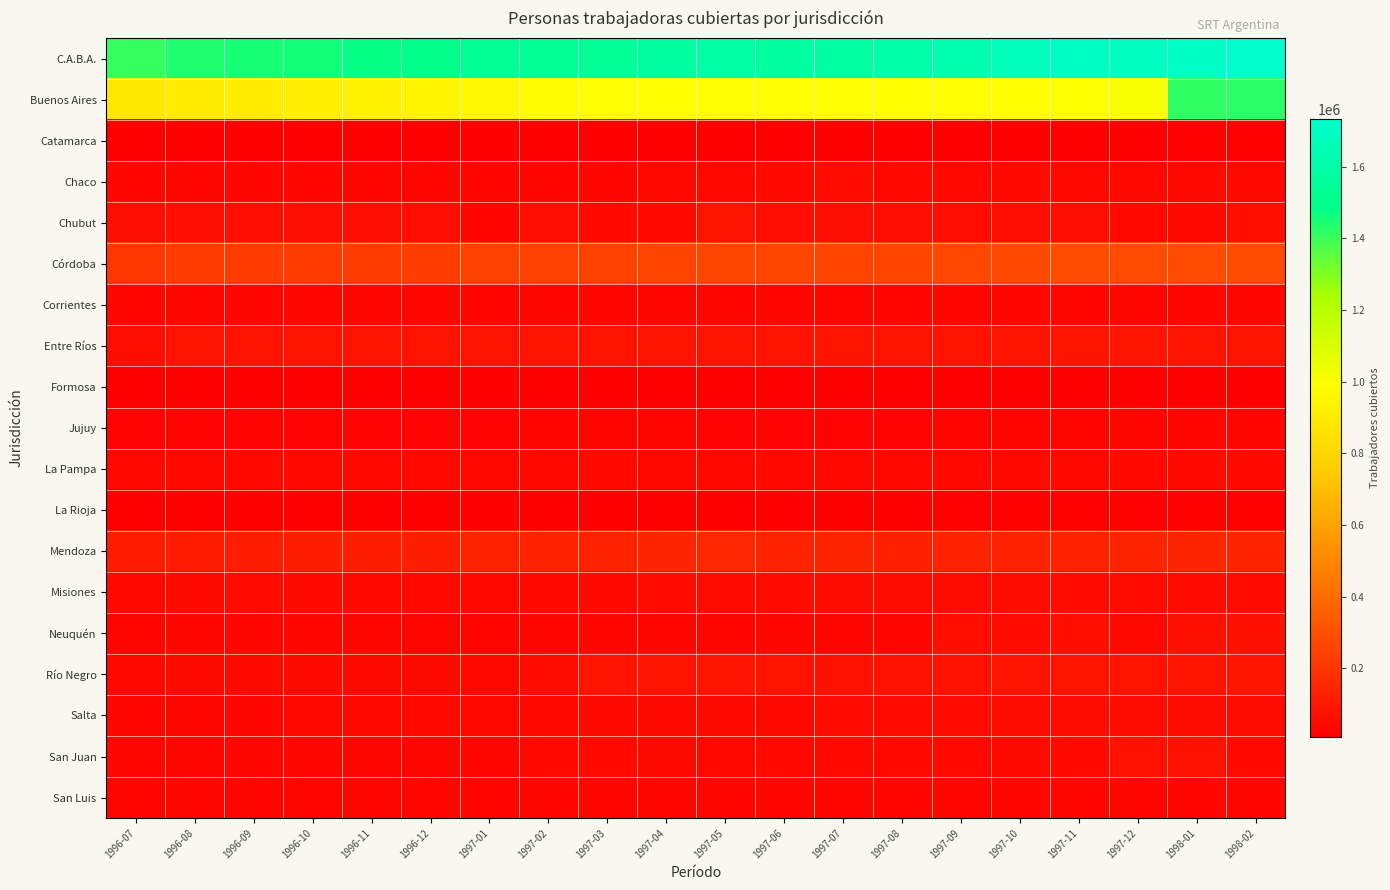

Reading left to right, list all the values displayed in this chart.

C.A.B.A.: 1996-07=1409617	1996-08=1440362	1996-09=1452947	1996-10=1457624	1996-11=1478871	1996-12=1485848	1997-01=1536301	1997-02=1534496	1997-03=1540227	1997-04=1566317	1997-05=1588560	1997-06=1566608	1997-07=1585407	1997-08=1604520	1997-09=1622854	1997-10=1666848	1997-11=1700035	1997-12=1692835	1998-01=1714069	1998-02=1732429
Buenos Aires: 1996-07=884823	1996-08=906820	1996-09=909632	1996-10=920527	1996-11=929734	1996-12=942968	1997-01=955294	1997-02=978519	1997-03=986840	1997-04=989074	1997-05=985854	1997-06=985699	1997-07=985615	1997-08=988433	1997-09=987207	1997-10=989948	1997-11=998728	1997-12=1014504	1998-01=1416174	1998-02=1425476
Catamarca: 1996-07=11377	1996-08=11631	1996-09=11997	1996-10=12217	1996-11=12397	1996-12=12359	1997-01=14224	1997-02=13905	1997-03=13932	1997-04=14449	1997-05=14708	1997-06=14503	1997-07=14904	1997-08=14663	1997-09=14752	1997-10=15054	1997-11=15273	1997-12=15303	1998-01=15862	1998-02=16769
Chaco: 1996-07=34362	1996-08=35637	1996-09=35027	1996-10=35079	1996-11=34748	1996-12=35021	1997-01=33860	1997-02=36837	1997-03=36863	1997-04=40373	1997-05=41540	1997-06=42464	1997-07=52302	1997-08=44093	1997-09=39836	1997-10=42942	1997-11=39660	1997-12=39863	1998-01=39209	1998-02=41975
Chubut: 1996-07=58175	1996-08=59335	1996-09=59882	1996-10=60217	1996-11=60797	1996-12=57171	1997-01=36781	1997-02=59370	1997-03=40112	1997-04=39767	1997-05=79397	1997-06=57350	1997-07=58336	1997-08=58443	1997-09=59002	1997-10=59606	1997-11=61196	1997-12=44324	1998-01=44980	1998-02=64073
Córdoba: 1996-07=206229	1996-08=224802	1996-09=226893	1996-10=226546	1996-11=228966	1996-12=232936	1997-01=244966	1997-02=245515	1997-03=245233	1997-04=259119	1997-05=263245	1997-06=261225	1997-07=259779	1997-08=258870	1997-09=270068	1997-10=273236	1997-11=278214	1997-12=279073	1998-01=280310	1998-02=280619
Corrientes: 1996-07=33251	1996-08=35035	1996-09=35090	1996-10=35187	1996-11=34946	1996-12=35444	1997-01=34649	1997-02=34781	1997-03=34771	1997-04=37087	1997-05=36987	1997-06=37418	1997-07=37384	1997-08=37573	1997-09=37789	1997-10=38284	1997-11=38209	1997-12=37750	1998-01=38018	1998-02=37551
Entre Ríos: 1996-07=64171	1996-08=76838	1996-09=77967	1996-10=78109	1996-11=78082	1996-12=77520	1997-01=77593	1997-02=79591	1997-03=76159	1997-04=80453	1997-05=80941	1997-06=82430	1997-07=84051	1997-08=77356	1997-09=78240	1997-10=78863	1997-11=84681	1997-12=86679	1998-01=76331	1998-02=81668
Formosa: 1996-07=8658	1996-08=9123	1996-09=9295	1996-10=9328	1996-11=9266	1996-12=9081	1997-01=9068	1997-02=9134	1997-03=9146	1997-04=9603	1997-05=10316	1997-06=10346	1997-07=10710	1997-08=12018	1997-09=12870	1997-10=13164	1997-11=13563	1997-12=13856	1998-01=13908	1998-02=13122
Jujuy: 1996-07=23133	1996-08=24274	1996-09=24746	1996-10=25050	1996-11=26735	1996-12=27175	1997-01=27329	1997-02=30535	1997-03=30599	1997-04=29498	1997-05=28359	1997-06=28330	1997-07=28144	1997-08=28398	1997-09=29277	1997-10=31102	1997-11=31104	1997-12=32350	1998-01=33979	1998-02=35375
La Pampa: 1996-07=40749	1996-08=40811	1996-09=40773	1996-10=40549	1996-11=40984	1996-12=41504	1997-01=41230	1997-02=41377	1997-03=42712	1997-04=42237	1997-05=41959	1997-06=41989	1997-07=41921	1997-08=41957	1997-09=41953	1997-10=42182	1997-11=42138	1997-12=42572	1998-01=42898	1998-02=43164
La Rioja: 1996-07=12623	1996-08=13185	1996-09=13313	1996-10=13308	1996-11=13557	1996-12=13753	1997-01=13796	1997-02=13604	1997-03=14298	1997-04=15177	1997-05=15267	1997-06=14926	1997-07=14915	1997-08=15044	1997-09=15477	1997-10=15617	1997-11=15977	1997-12=16008	1998-01=16094	1998-02=16199
Mendoza: 1996-07=112515	1996-08=111565	1996-09=113188	1996-10=120000	1996-11=121170	1996-12=124626	1997-01=129922	1997-02=133126	1997-03=134400	1997-04=144445	1997-05=150161	1997-06=134218	1997-07=141247	1997-08=128016	1997-09=129962	1997-10=132256	1997-11=132684	1997-12=141395	1998-01=145212	1998-02=141333
Misiones: 1996-07=44926	1996-08=48942	1996-09=49609	1996-10=48094	1996-11=44166	1996-12=43258	1997-01=42623	1997-02=46642	1997-03=48131	1997-04=50739	1997-05=52078	1997-06=52316	1997-07=53433	1997-08=53524	1997-09=53545	1997-10=52592	1997-11=52154	1997-12=50559	1998-01=49938	1998-02=51187
Neuquén: 1996-07=28894	1996-08=33015	1996-09=33641	1996-10=33441	1996-11=32966	1996-12=30242	1997-01=29568	1997-02=36342	1997-03=36716	1997-04=37675	1997-05=37983	1997-06=37002	1997-07=37882	1997-08=38177	1997-09=65165	1997-10=49455	1997-11=68478	1997-12=42624	1998-01=70721	1998-02=71454
Río Negro: 1996-07=41021	1996-08=45800	1996-09=46397	1996-10=45798	1996-11=46053	1996-12=46923	1997-01=45519	1997-02=53729	1997-03=85977	1997-04=82404	1997-05=83065	1997-06=76027	1997-07=74387	1997-08=74262	1997-09=74376	1997-10=78539	1997-11=79129	1997-12=80387	1998-01=81167	1998-02=86736
Salta: 1996-07=35251	1996-08=37304	1996-09=38549	1996-10=40068	1996-11=39931	1996-12=40392	1997-01=41903	1997-02=44568	1997-03=45851	1997-04=48624	1997-05=47923	1997-06=48449	1997-07=49061	1997-08=50240	1997-09=51319	1997-10=52826	1997-11=53050	1997-12=53457	1998-01=53970	1998-02=54457
San Juan: 1996-07=35677	1996-08=36311	1996-09=37443	1996-10=37724	1996-11=36974	1996-12=37739	1997-01=36830	1997-02=43758	1997-03=44479	1997-04=46346	1997-05=41468	1997-06=40158	1997-07=45051	1997-08=44565	1997-09=45104	1997-10=46223	1997-11=42600	1997-12=75380	1998-01=75932	1998-02=43508
San Luis: 1996-07=30170	1996-08=31049	1996-09=30670	1996-10=31592	1996-11=31706	1996-12=32013	1997-01=32283	1997-02=33033	1997-03=33353	1997-04=34625	1997-05=33946	1997-06=33864	1997-07=36667	1997-08=36046	1997-09=35803	1997-10=36362	1997-11=36552	1997-12=36691	1998-01=35148	1998-02=36737